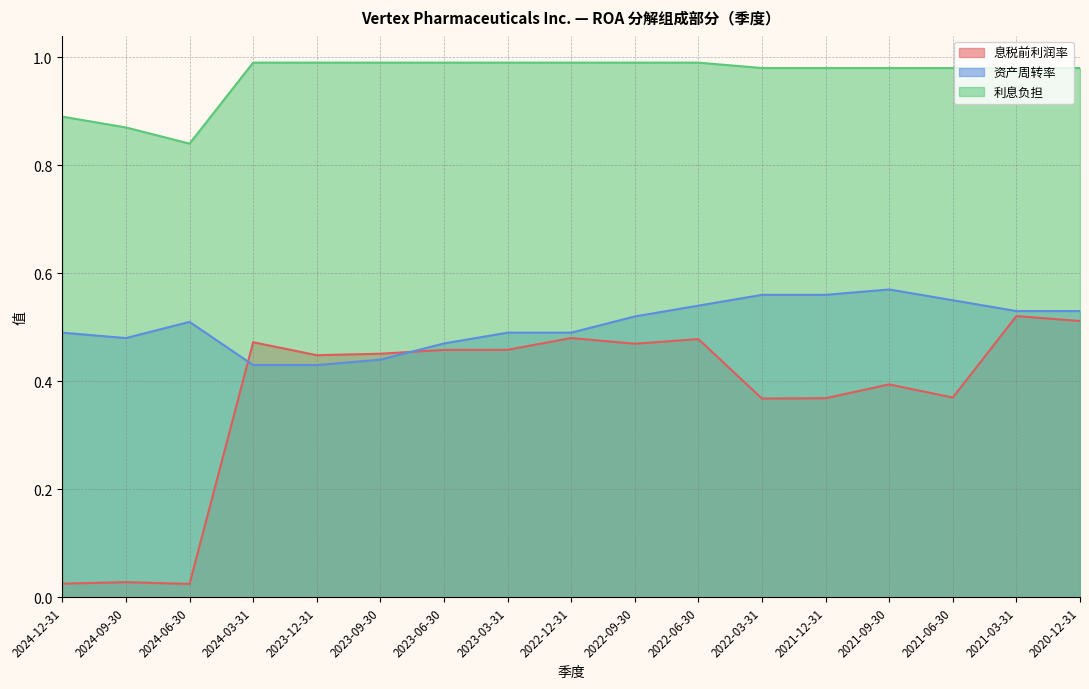

What is the approximate value of 利息负担 at 2023-03-31?

1.0